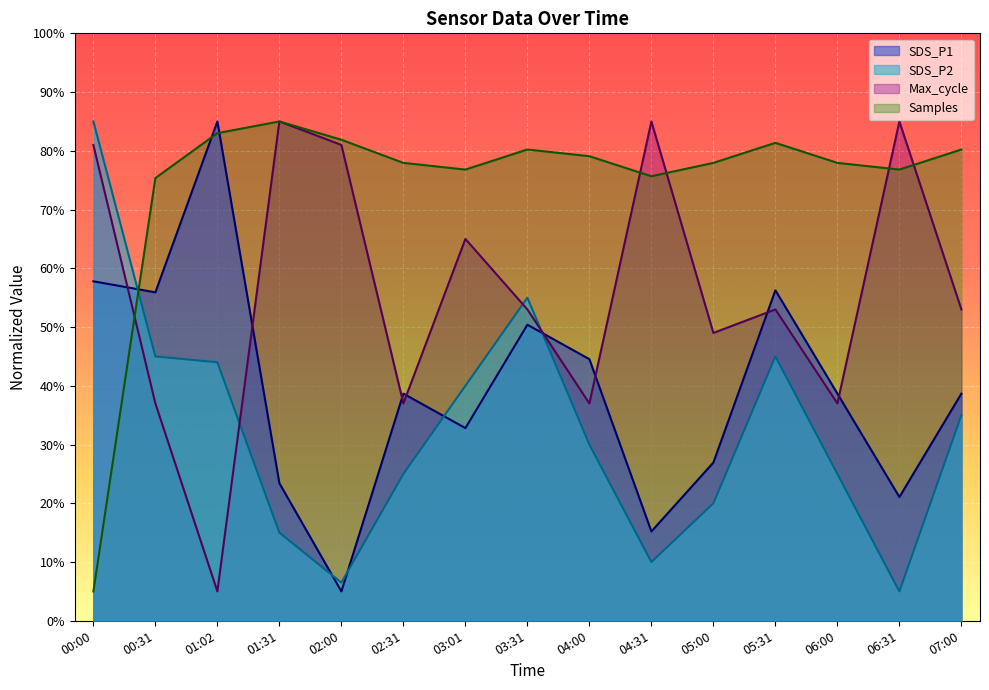

Where is the first local maximum for SDS_P2?

03:31